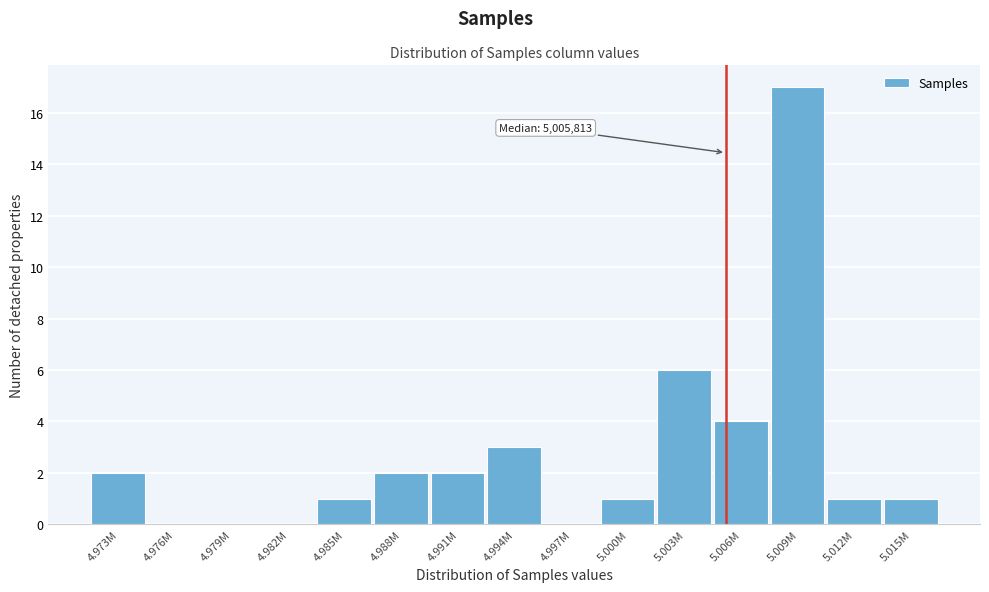

Reading left to right, list all the values displayed in this chart.

4.973M=2	4.976M=0	4.979M=0	4.982M=0	4.985M=1	4.988M=2	4.991M=2	4.994M=3	4.997M=0	5.000M=1	5.003M=6	5.006M=4	5.009M=17	5.012M=1	5.015M=1